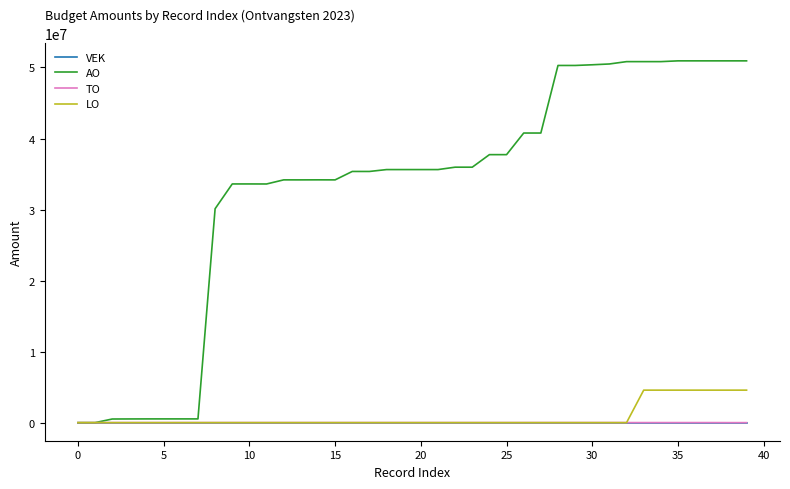

Which series has the largest range (max minus min)?

AO